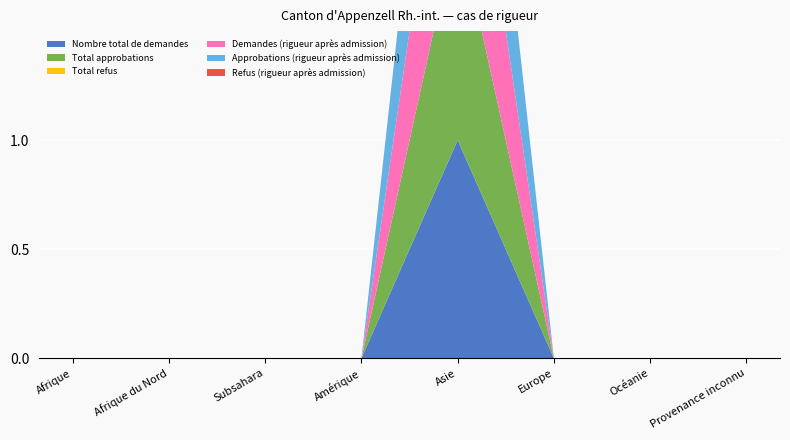

Reading left to right, transcribe all the data shown in this chart.

Nombre total de demandes: Afrique=0	Afrique du Nord=0	Subsahara=0	Amérique=0	Asie=1	Europe=0	Océanie=0	Provenance inconnu=0
Total approbations: Afrique=0	Afrique du Nord=0	Subsahara=0	Amérique=0	Asie=1	Europe=0	Océanie=0	Provenance inconnu=0
Total refus: Afrique=0	Afrique du Nord=0	Subsahara=0	Amérique=0	Asie=0	Europe=0	Océanie=0	Provenance inconnu=0
Demandes (rigueur après admission): Afrique=0	Afrique du Nord=0	Subsahara=0	Amérique=0	Asie=1	Europe=0	Océanie=0	Provenance inconnu=0
Approbations (rigueur après admission): Afrique=0	Afrique du Nord=0	Subsahara=0	Amérique=0	Asie=1	Europe=0	Océanie=0	Provenance inconnu=0
Refus (rigueur après admission): Afrique=0	Afrique du Nord=0	Subsahara=0	Amérique=0	Asie=0	Europe=0	Océanie=0	Provenance inconnu=0